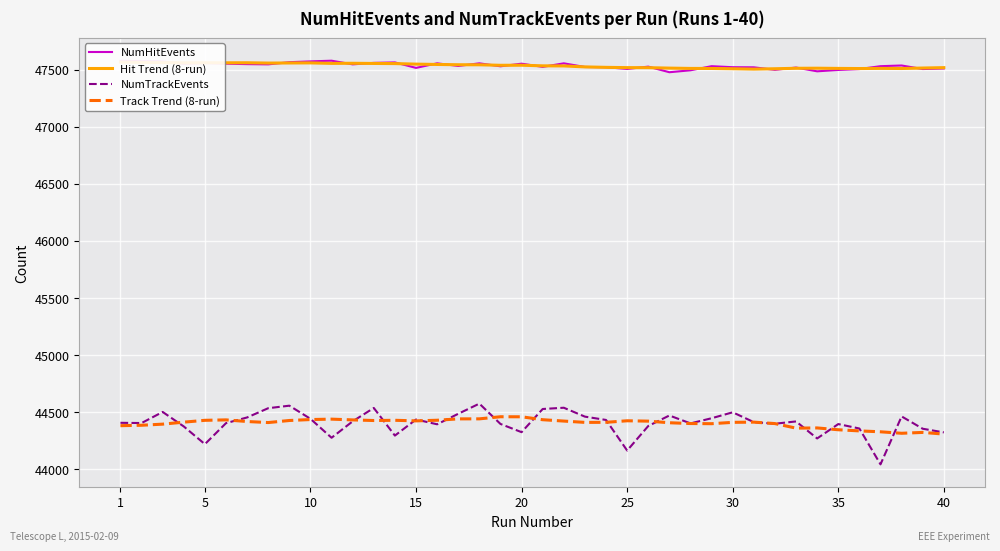

Reading right to left, what are all the values shown in this chart?

NumHitEvents: 47511.0	47506.0	47537.0	47531.0	47506.0	47498.0	47486.0	47519.0	47499.0	47521.0	47522.0	47531.0	47495.0	47478.0	47527.0	47507.0	47522.0	47524.0	47556.0	47525.0	47553.0	47530.0	47556.0	47533.0	47556.0	47516.0	47564.0	47560.0	47547.0	47579.0	47573.0	47566.0	47547.0	47549.0	47553.0	47558.0	47552.0	47572.0	47575.0	47578.0
Hit Trend (8-run): 47518.2	47514.8	47510.7	47511.8	47510.3	47511.4	47513.2	47512.6	47508.6	47505.4	47508.7	47511.0	47511.3	47514.1	47518.0	47518.3	47520.8	47524.7	47533.3	47534.0	47539.4	47538.8	47543.2	47543.7	47546.1	47549.0	47553.8	47554.9	47556.4	47555.7	47559.8	47559.1	47558.2	47561.0	47560.6	47561.1	47560.5	47562.4	47564.7	47567.0
NumTrackEvents: 44323.0	44355.0	44463.0	44043.0	44357.0	44396.0	44270.0	44419.0	44399.0	44413.0	44499.0	44447.0	44402.0	44471.0	44379.0	44164.0	44432.0	44461.0	44539.0	44528.0	44325.0	44397.0	44575.0	44486.0	44394.0	44436.0	44295.0	44537.0	44420.0	44276.0	44442.0	44557.0	44535.0	44454.0	44404.0	44220.0	44375.0	44502.0	44405.0	44407.0
Track Trend (8-run): 44308.2	44322.8	44315.3	44328.2	44336.1	44346.1	44362.1	44360.3	44400.2	44412.9	44411.0	44399.2	44400.7	44407.6	44421.6	44424.8	44411.2	44410.7	44422.2	44434.1	44459.7	44460.1	44441.7	44441.4	44429.4	44424.0	44429.0	44427.0	44432.4	44439.1	44435.6	44427.2	44409.2	44418.3	44432.7	44428.8	44412.8	44395.3	44385.5	44381.8